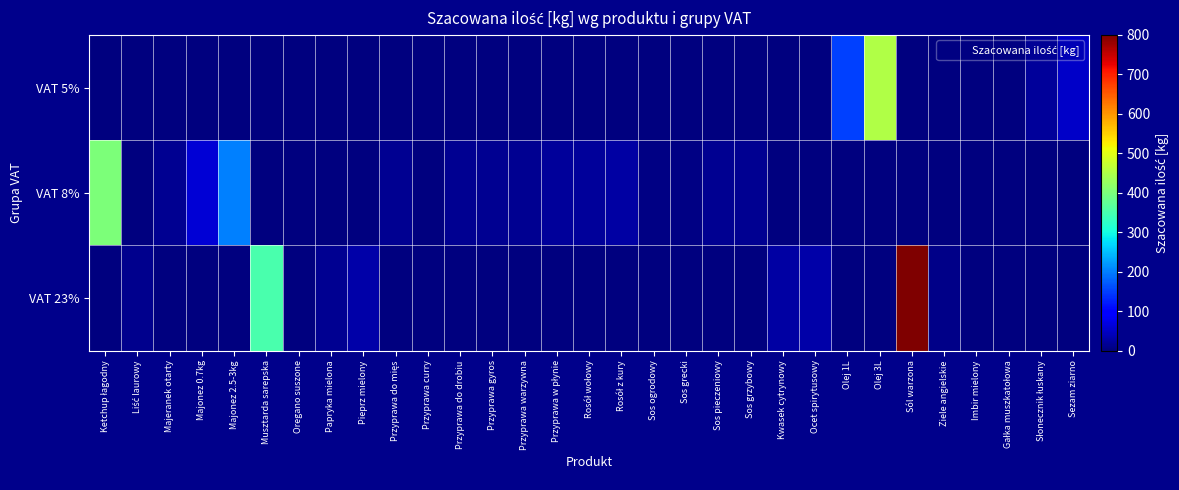

Reading left to right, transcribe all the data shown in this chart.

VAT 5%: Ketchup łagodny=0	Liść laurowy=0	Majeranek otarty=0	Majonez 0.7kg=0	Majonez 2.5-3kg=0	Musztarda sarepska=0	Oregano suszone=0	Papryka mielona=0	Pieprz mielony=0	Przyprawa do mięs=0	Przyprawa curry=0	Przyprawa do drobiu=0	Przyprawa gyros=0	Przyprawa warzywna=0	Przyprawa w płynie=0	Rosół wołowy=0	Rosół z kury=0	Sos ogrodowy=0	Sos grecki=0	Sos pieczeniowy=0	Sos grzybowy=0	Kwasek cytrynowy=0	Ocet spirytusowy=0	Olej 1L=150	Olej 3L=450	Sól warzona=0	Ziele angielskie=0	Imbir mielony=0	Gałka muszkatołowa=0	Słonecznik łuskany=20	Sezam ziarno=50
VAT 8%: Ketchup łagodny=400	Liść laurowy=0	Majeranek otarty=15	Majonez 0.7kg=60	Majonez 2.5-3kg=200	Musztarda sarepska=0	Oregano suszone=0	Papryka mielona=0	Pieprz mielony=0	Przyprawa do mięs=15	Przyprawa curry=0	Przyprawa do drobiu=15	Przyprawa gyros=15	Przyprawa warzywna=15	Przyprawa w płynie=20	Rosół wołowy=20	Rosół z kury=25	Sos ogrodowy=4	Sos grecki=4	Sos pieczeniowy=15	Sos grzybowy=15	Kwasek cytrynowy=0	Ocet spirytusowy=0	Olej 1L=0	Olej 3L=0	Sól warzona=0	Ziele angielskie=0	Imbir mielony=0	Gałka muszkatołowa=0	Słonecznik łuskany=0	Sezam ziarno=0
VAT 23%: Ketchup łagodny=0	Liść laurowy=10	Majeranek otarty=0	Majonez 0.7kg=0	Majonez 2.5-3kg=0	Musztarda sarepska=350	Oregano suszone=2	Papryka mielona=15	Pieprz mielony=30	Przyprawa do mięs=0	Przyprawa curry=2	Przyprawa do drobiu=0	Przyprawa gyros=0	Przyprawa warzywna=0	Przyprawa w płynie=0	Rosół wołowy=0	Rosół z kury=0	Sos ogrodowy=0	Sos grecki=0	Sos pieczeniowy=0	Sos grzybowy=0	Kwasek cytrynowy=25	Ocet spirytusowy=30	Olej 1L=0	Olej 3L=0	Sól warzona=800	Ziele angielskie=7	Imbir mielony=2	Gałka muszkatołowa=2	Słonecznik łuskany=0	Sezam ziarno=0